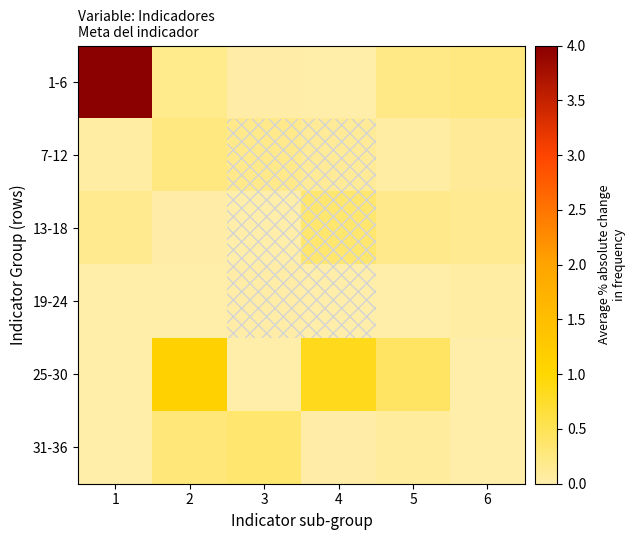

Rank the series at 2 from highest to lowest value.

25-30, 31-36, 7-12, 1-6, 13-18, 19-24